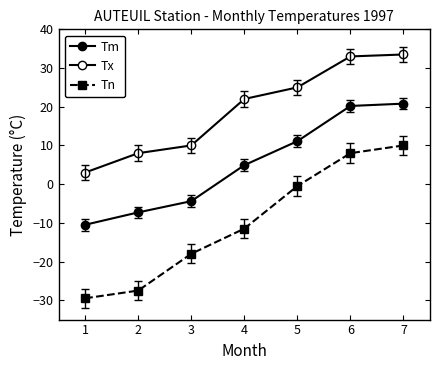

Which label corresponds to the smallest value in the chart?

1